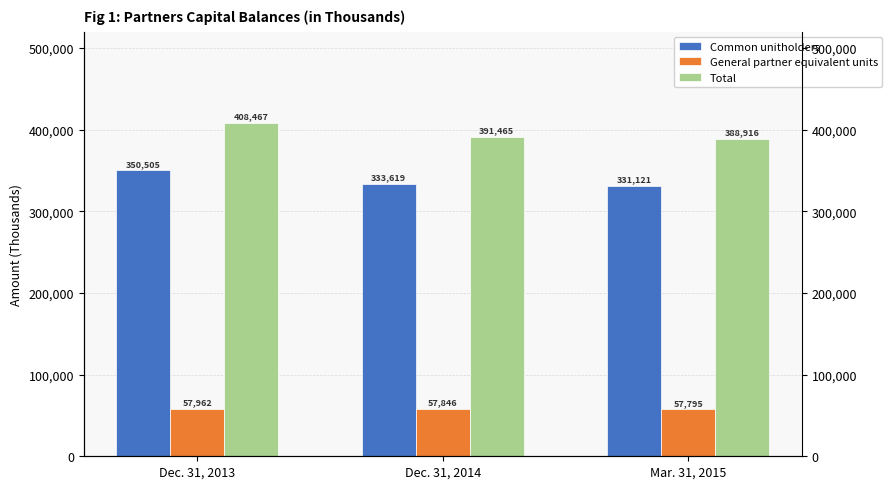

What is the spread (max minus min) of values at Dec. 31, 2013?

350505